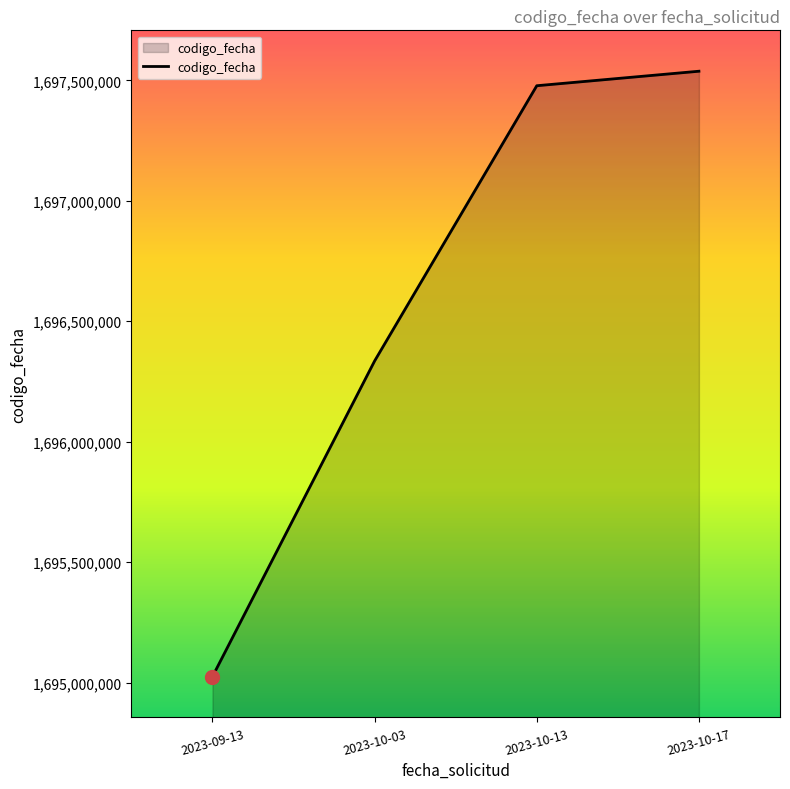

What is the sum of all values?

6786375469